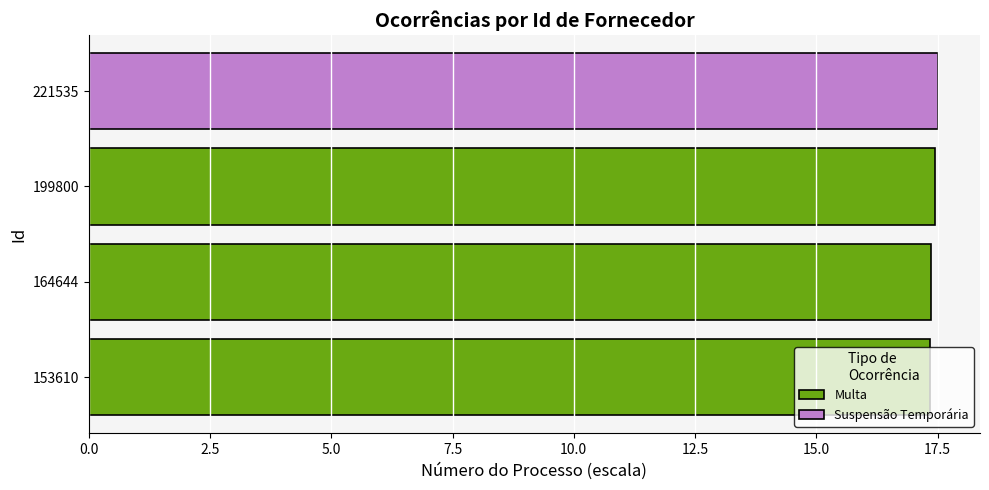

The value of Multa at 199800 is 9.7. True or false?

False